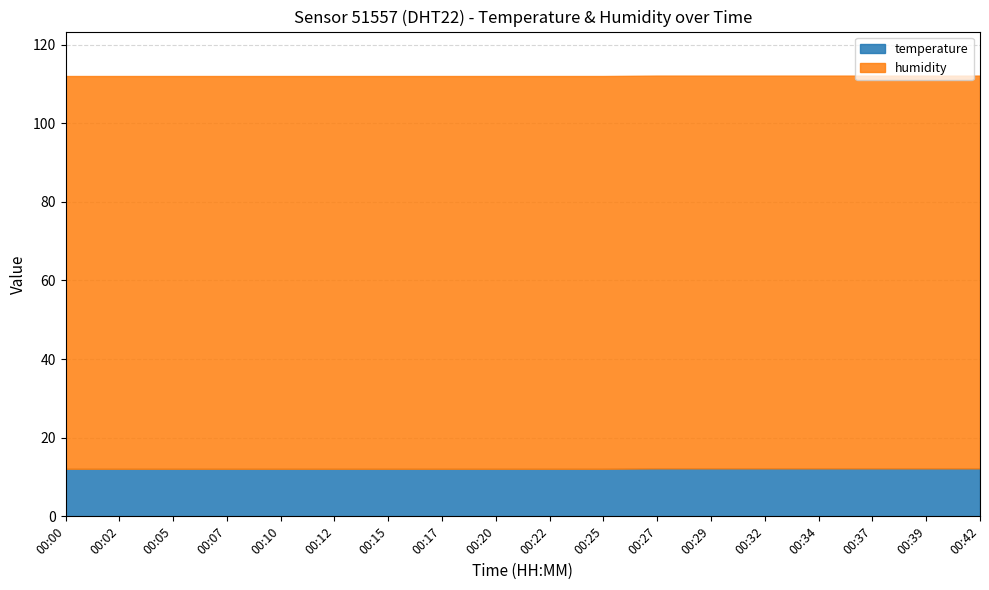

Reading left to right, what are all the values shown in this chart?

temperature: 00:00=12.1	00:02=12.1	00:05=12.1	00:07=12.1	00:10=12.1	00:12=12.1	00:15=12.1	00:17=12.1	00:20=12.1	00:22=12.1	00:25=12.1	00:27=12.2	00:29=12.2	00:32=12.2	00:34=12.2	00:37=12.2	00:39=12.2	00:42=12.2
humidity: 00:00=99.9	00:02=99.9	00:05=99.9	00:07=99.9	00:10=99.9	00:12=99.9	00:15=99.9	00:17=99.9	00:20=99.9	00:22=99.9	00:25=99.9	00:27=99.9	00:29=99.9	00:32=99.9	00:34=99.9	00:37=99.9	00:39=99.9	00:42=99.9